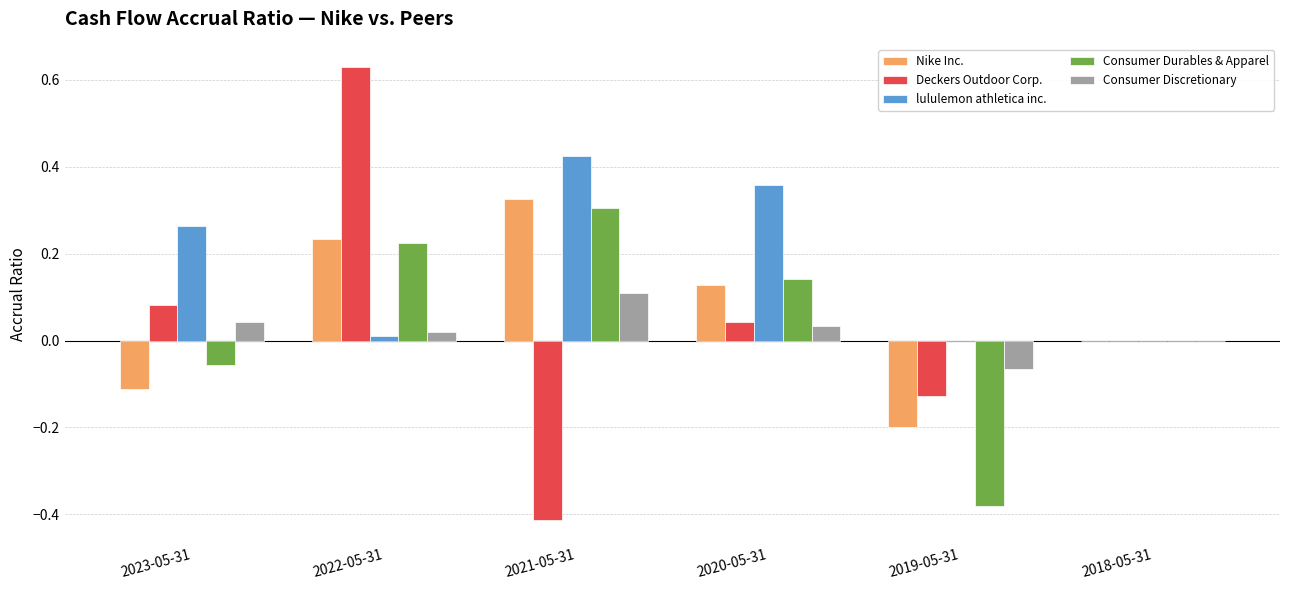

The value of Consumer Discretionary at 2023-05-31 is 0.1. True or false?

False